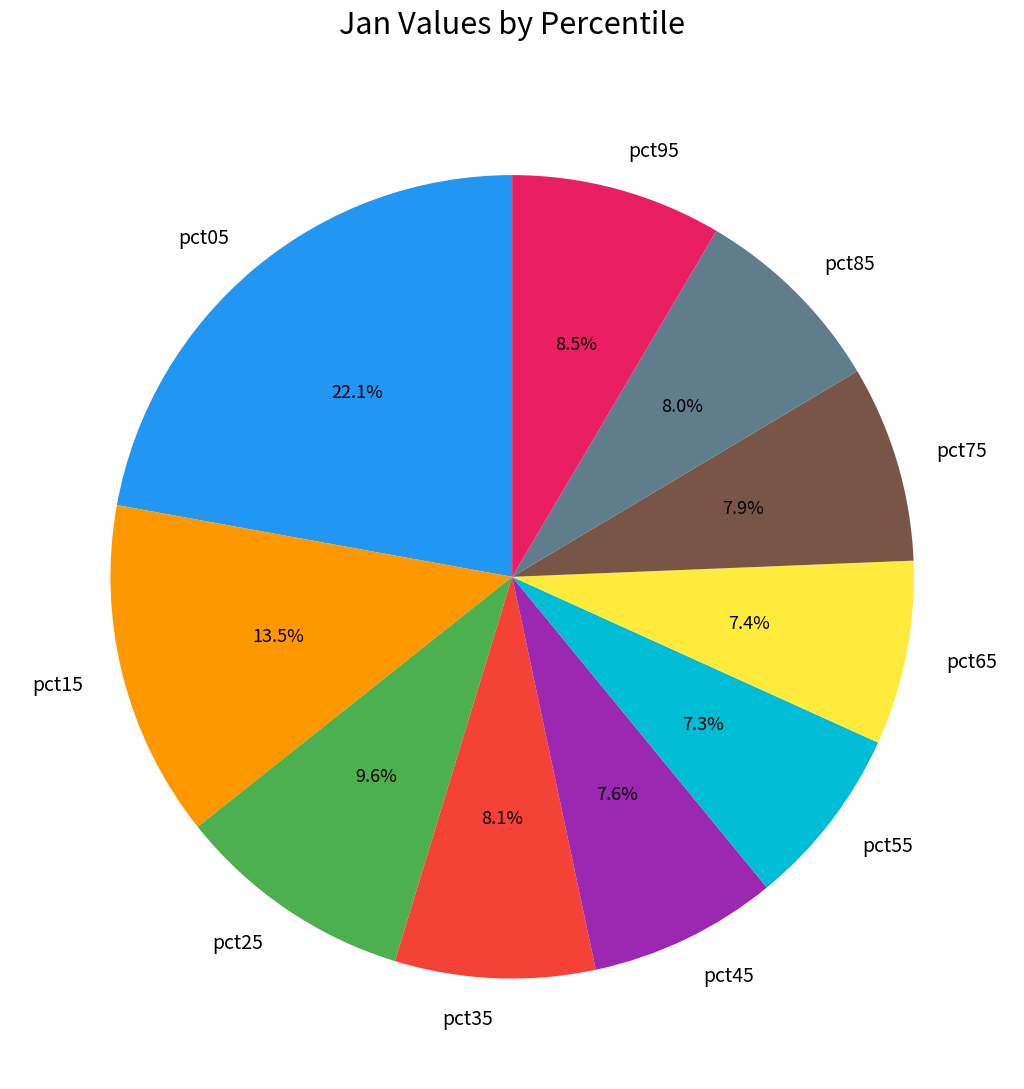

What is the largest slice in the pie chart?

pct05